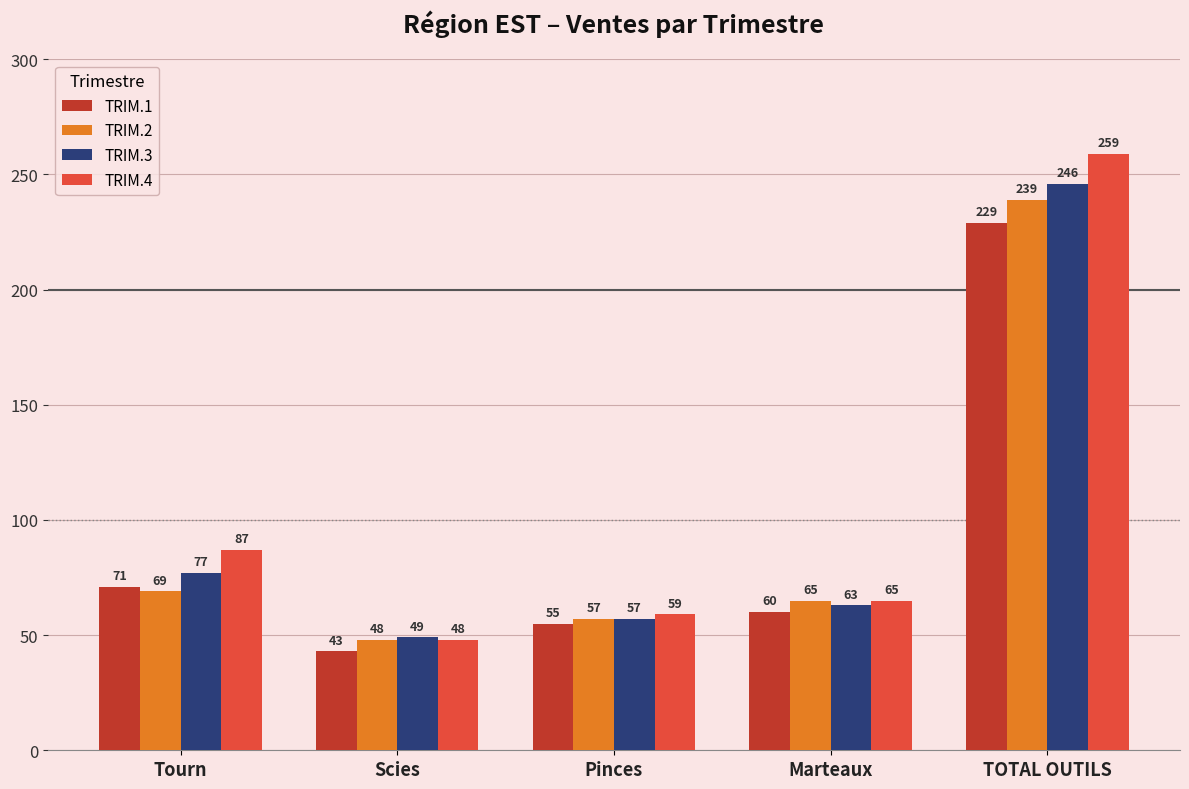

What is the total value across all series at Tourn?

304